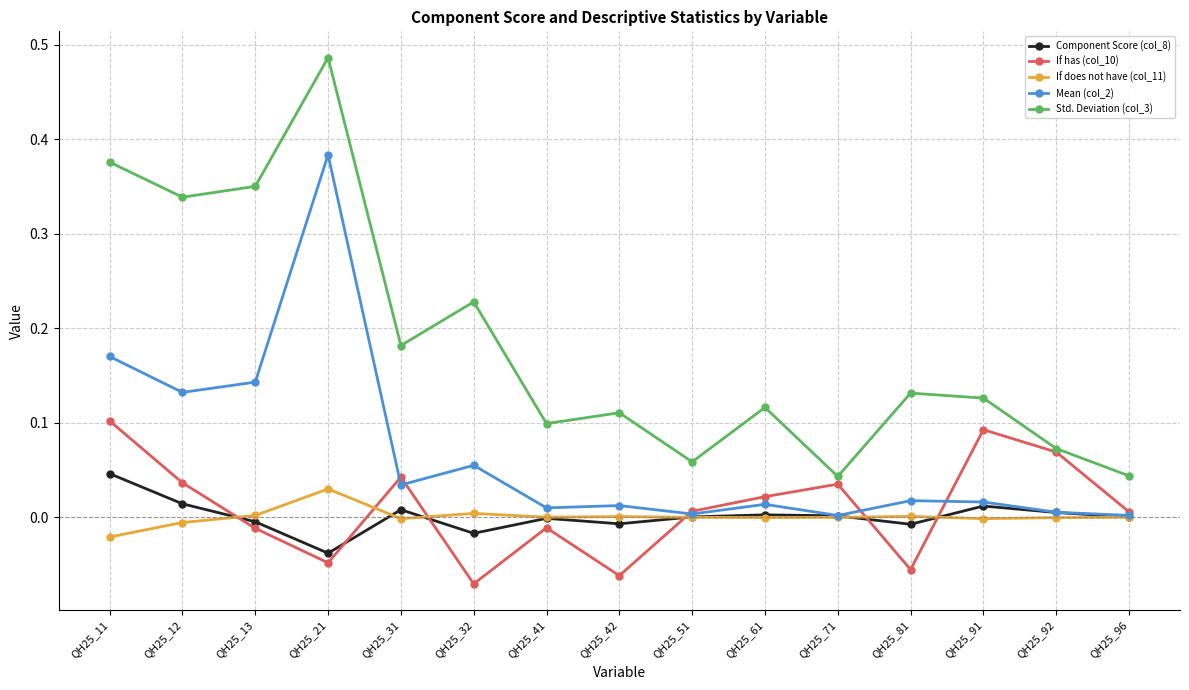

Which series has the largest total across all categories?

Std. Deviation (col_3)